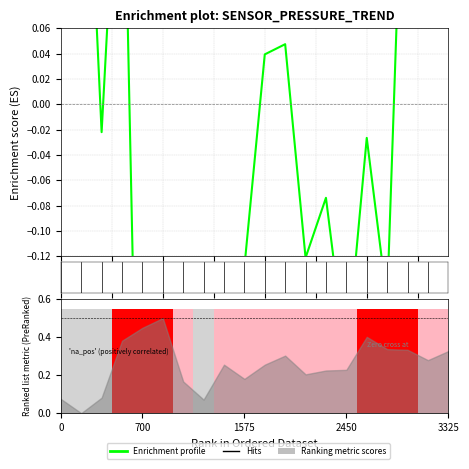

What is the difference between the second highest and second lowest values?

0.7